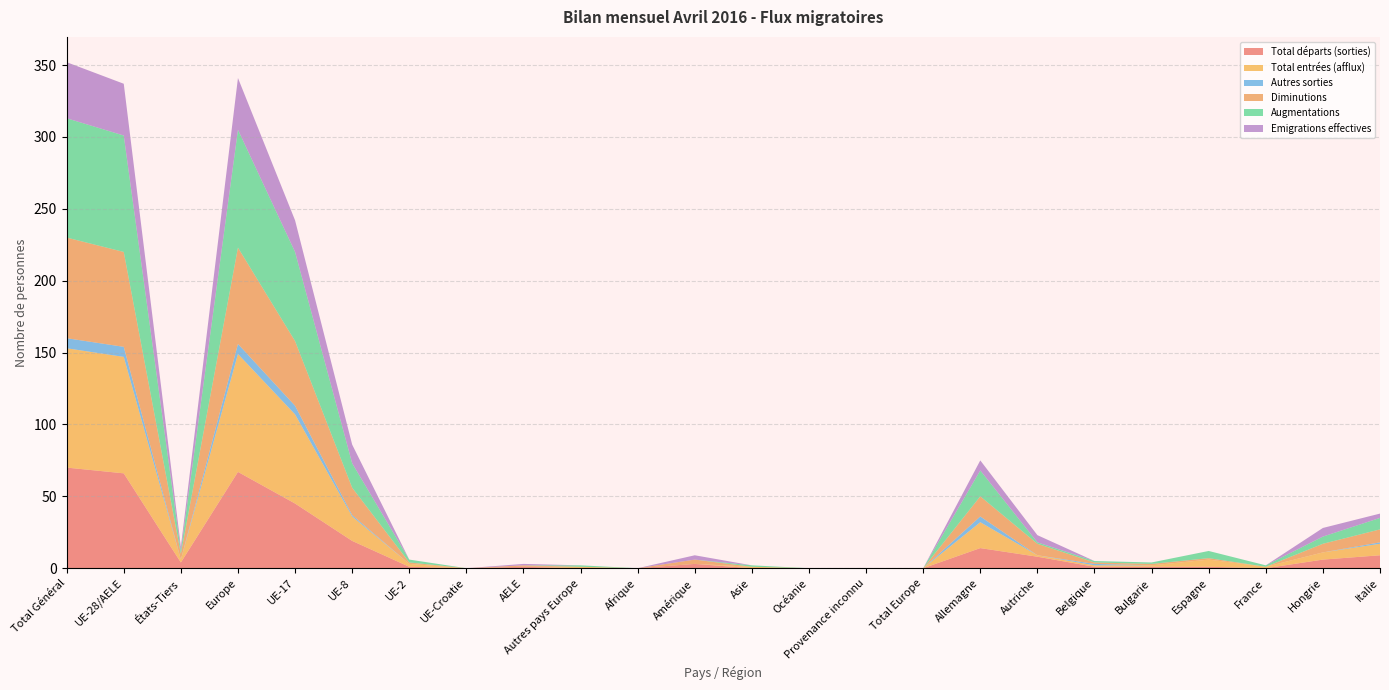

Reading left to right, extract all data points from this chart.

Total départs (sorties): 70	66	4	67	45	19	1	0	1	0	0	3	0	0	0	0	14	8	1	1	1	0	6	9
Total entrées (afflux): 83	81	2	82	62	17	2	0	0	1	0	0	1	0	0	0	18	1	1	1	5	1	5	8
Autres sorties: 7	7	0	7	6	1	0	0	0	0	0	0	0	0	0	0	4	0	1	0	0	0	0	1
Diminutions: 70	66	4	67	45	19	1	0	1	0	0	3	0	0	0	0	14	8	1	1	1	0	6	9
Augmentations: 83	81	2	82	62	17	2	0	0	1	0	0	1	0	0	0	18	1	1	1	5	1	5	8
Emigrations effectives: 39	36	3	36	22	13	0	0	1	0	0	3	0	0	0	0	7	5	0	0	0	0	6	3